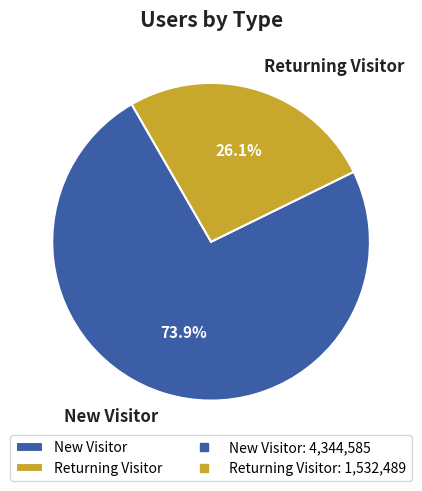

To the nearest percent, what is the difference between the largest and smallest slice percentages?

48%